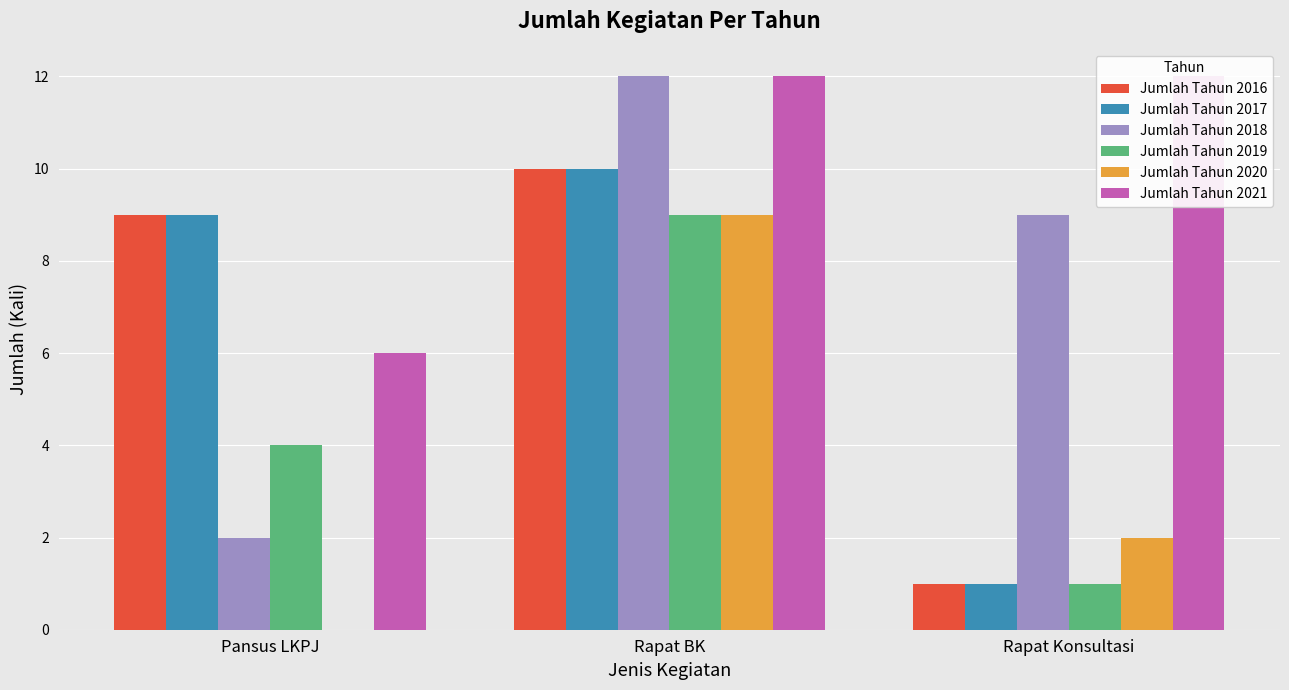

Reading left to right, transcribe all the data shown in this chart.

Jumlah Tahun 2016: Pansus LKPJ=9	Rapat BK=10	Rapat Konsultasi=1
Jumlah Tahun 2017: Pansus LKPJ=9	Rapat BK=10	Rapat Konsultasi=1
Jumlah Tahun 2018: Pansus LKPJ=2	Rapat BK=12	Rapat Konsultasi=9
Jumlah Tahun 2019: Pansus LKPJ=4	Rapat BK=9	Rapat Konsultasi=1
Jumlah Tahun 2020: Pansus LKPJ=0	Rapat BK=9	Rapat Konsultasi=2
Jumlah Tahun 2021: Pansus LKPJ=6	Rapat BK=12	Rapat Konsultasi=12